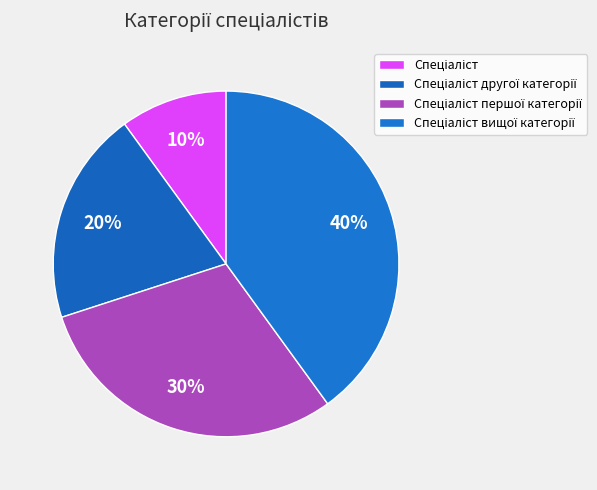

Which slice is the smallest?

Спеціаліст